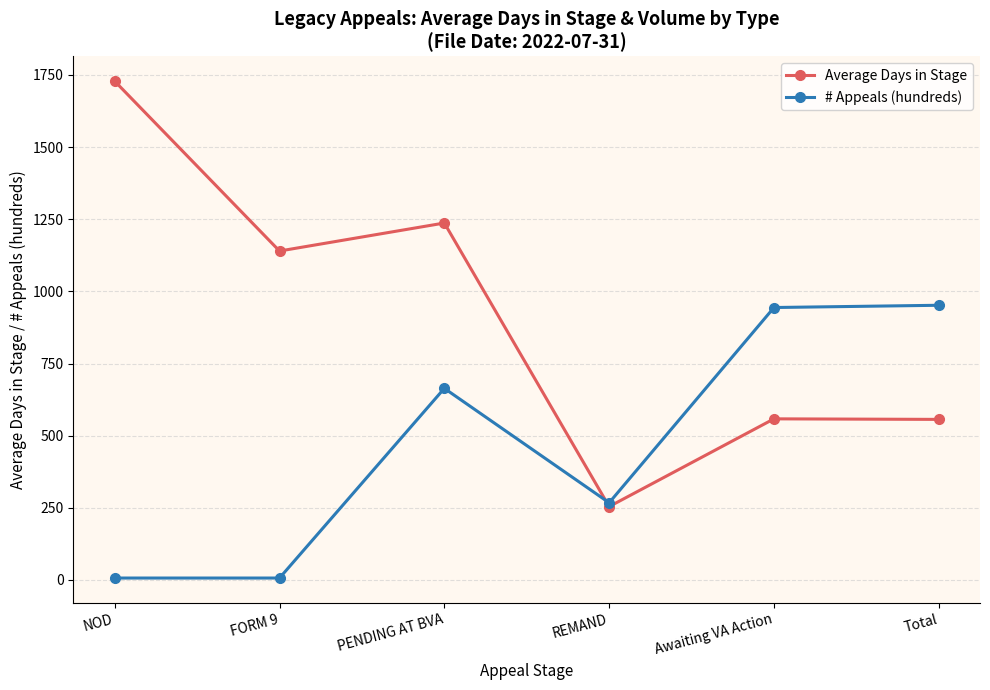

Is it true that Average Days in Stage equals 2422.8 at NOD?

False